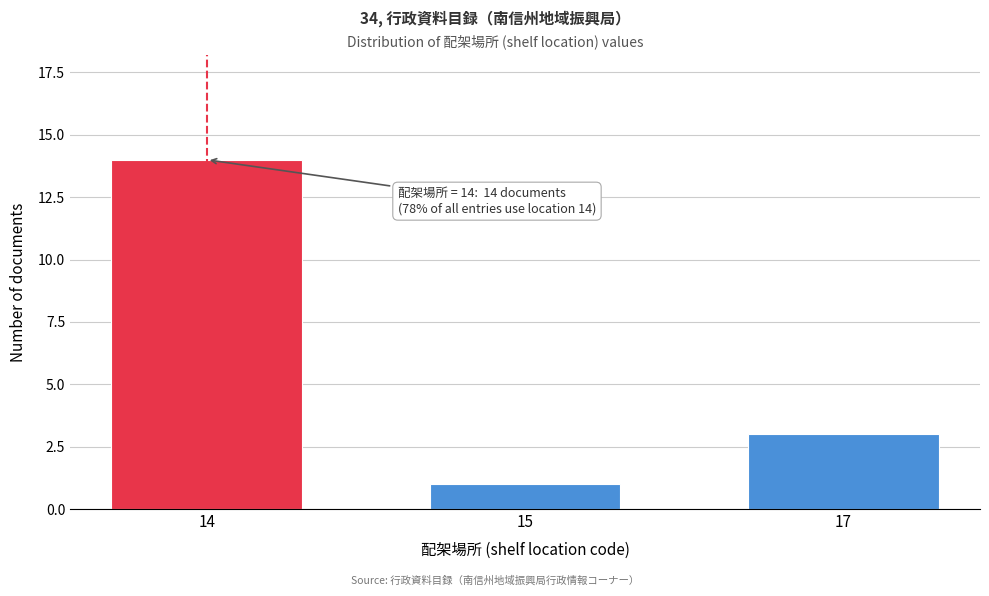

Reading left to right, what are all the values shown in this chart?

14=14	15=1	17=3